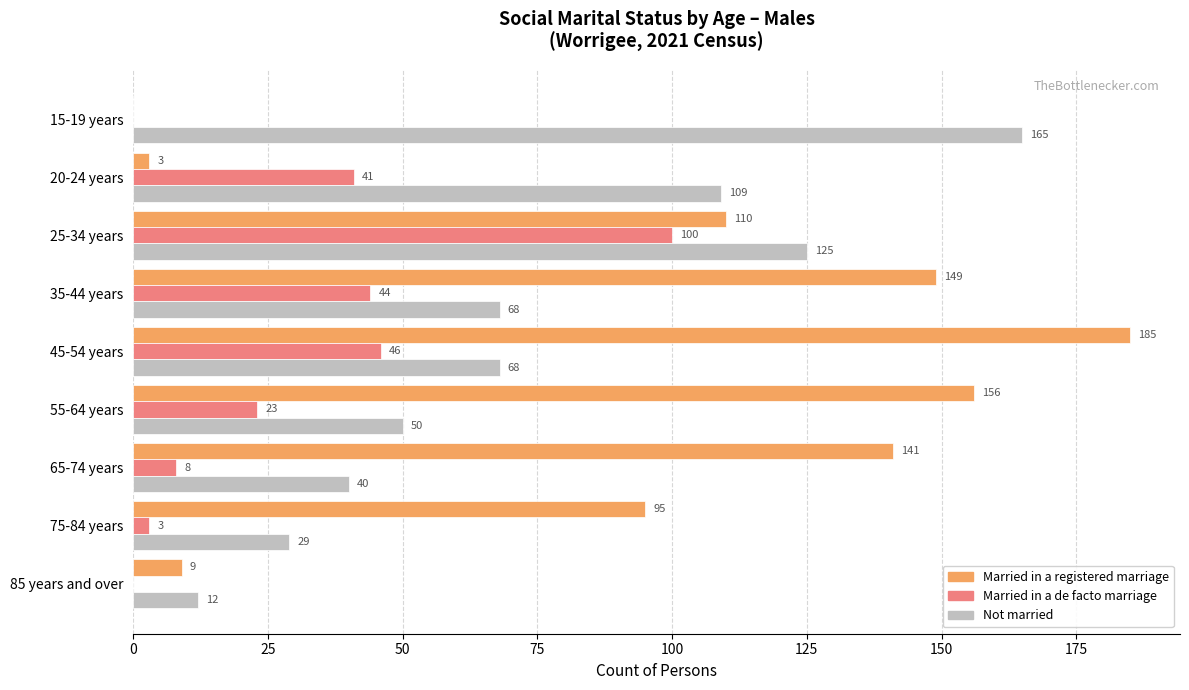

At which label is Married in a de facto marriage closest to 50?

45-54 years